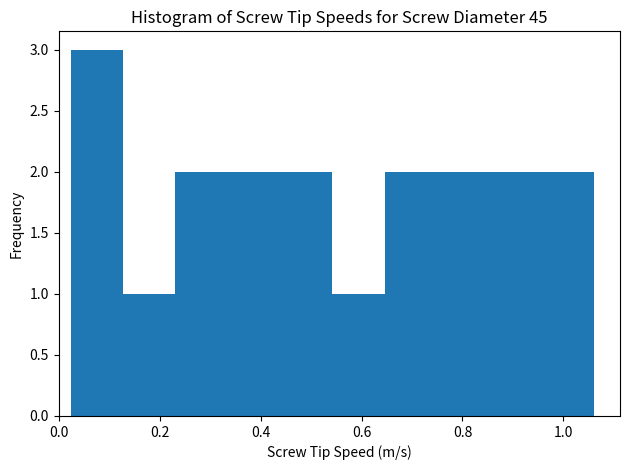

What is the height of the bar covering 0.86 to 0.96 on the x-axis? Neither the bar edges nor the heights are printed on the chart, so give them approximately, as read against the axes.

2